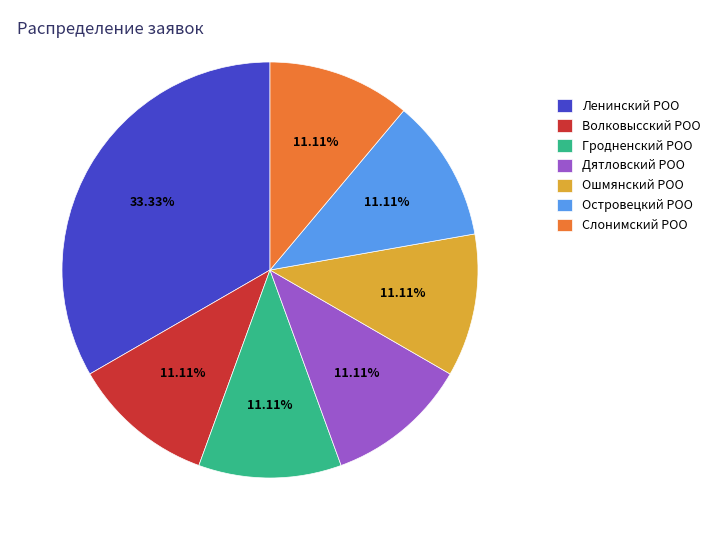

To the nearest percent, what percentage of the pie is Дятловский РОО?

11%